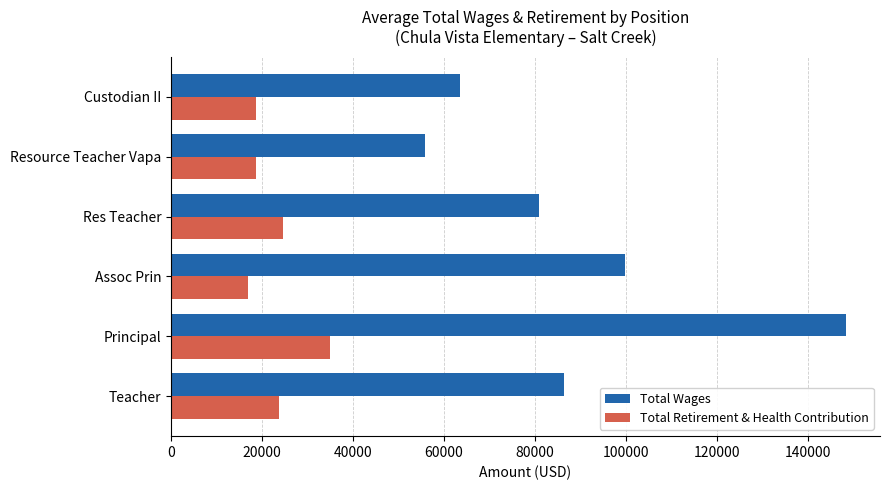

What is the greatest value displayed?

148327.0